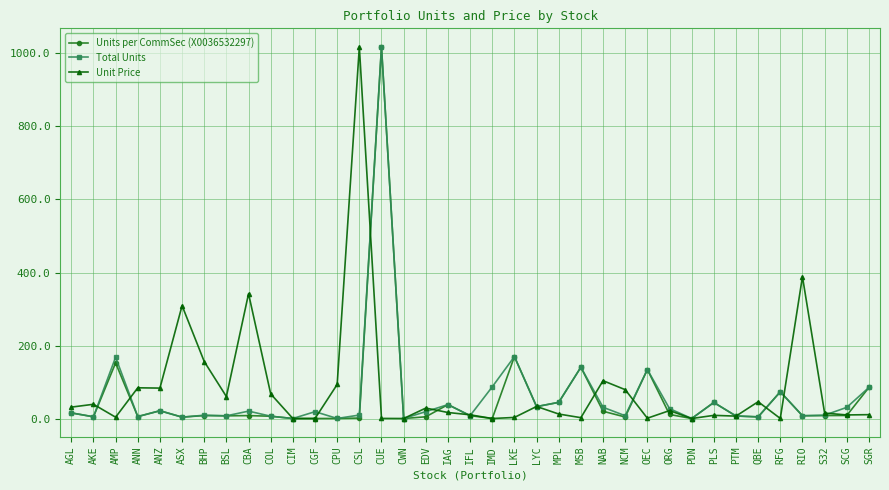

What is the label of the 3rd point from the right?

S32